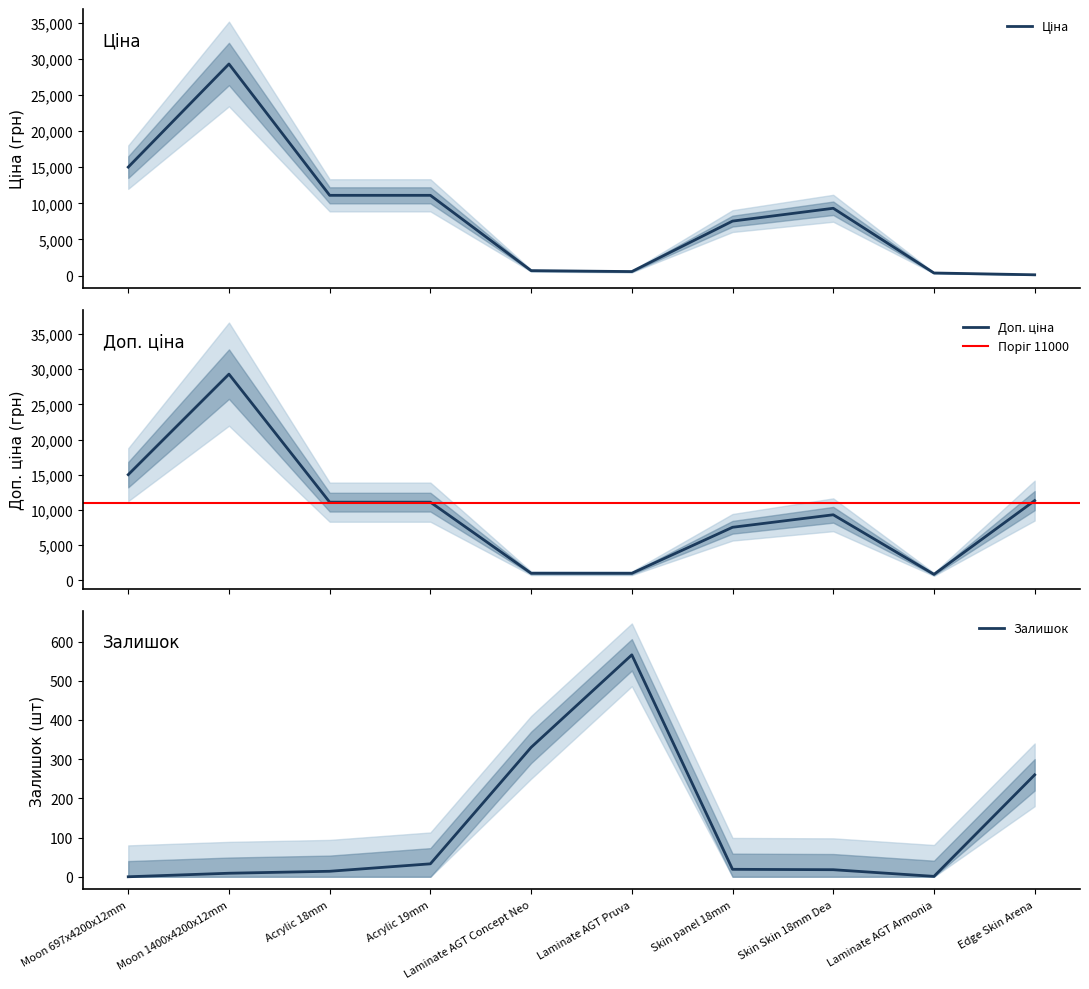

True or false: Залишок and Доп. ціна intersect in this chart.

False